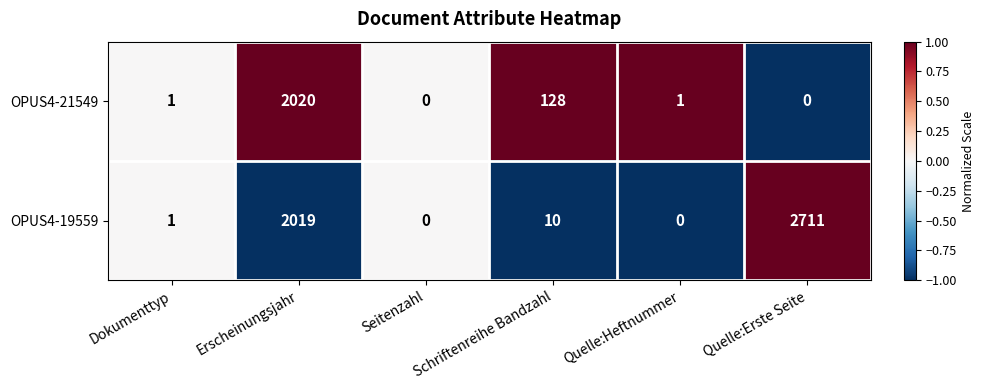

How many series are shown in this chart?

2